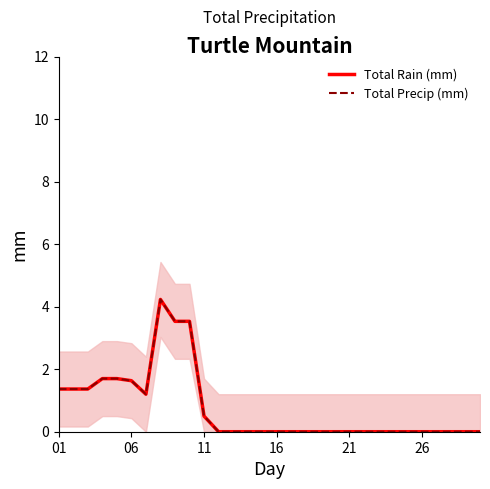

True or false: Total Precip (mm) and Total Rain (mm) intersect in this chart.

False